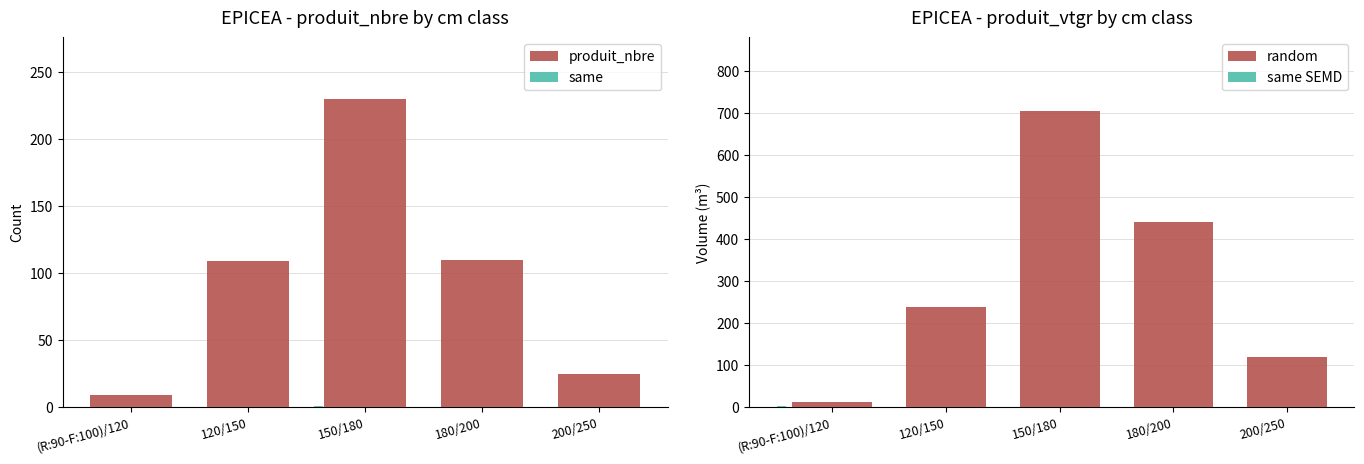

Reading right to left, what are all the values shown in this chart?

produit_nbre: 25.0	110.0	230.0	109.0	9.0
random: 119.3	441.5	704.1	238.0	13.1